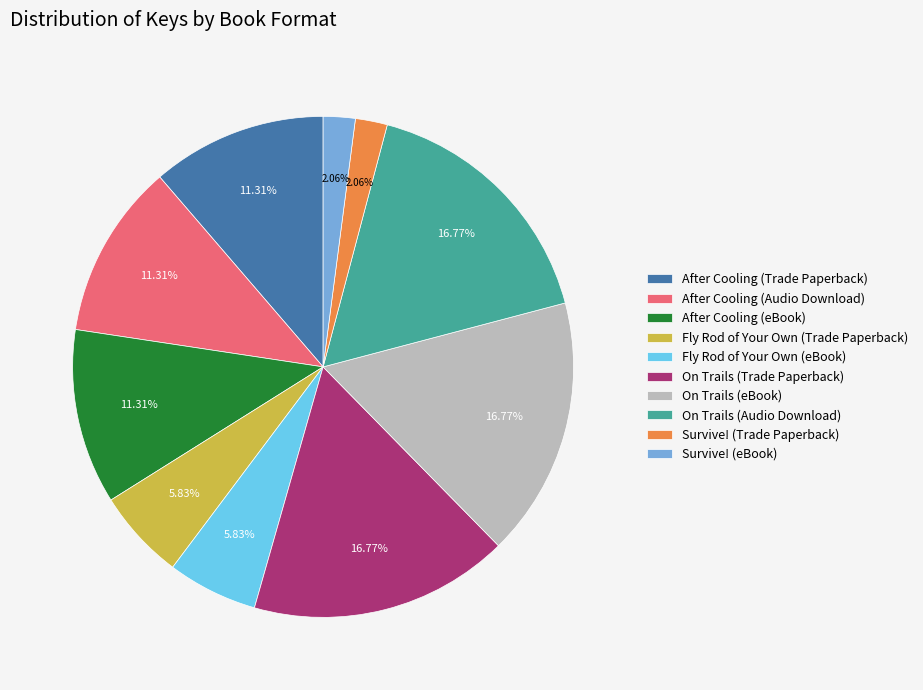

What portion of the pie excludes On Trails (Audio Download)?

83.2%